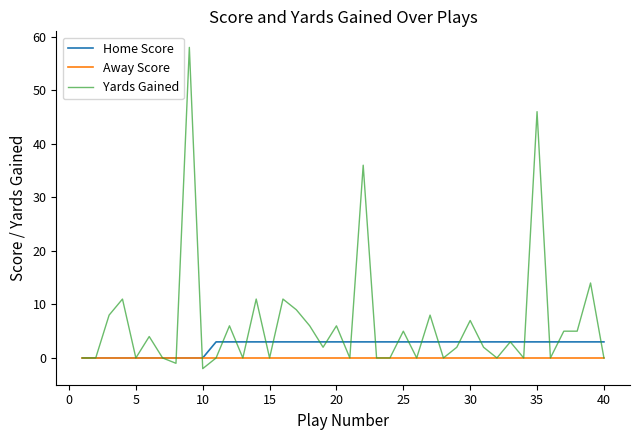

Which series has the widest spread of values?

Yards Gained